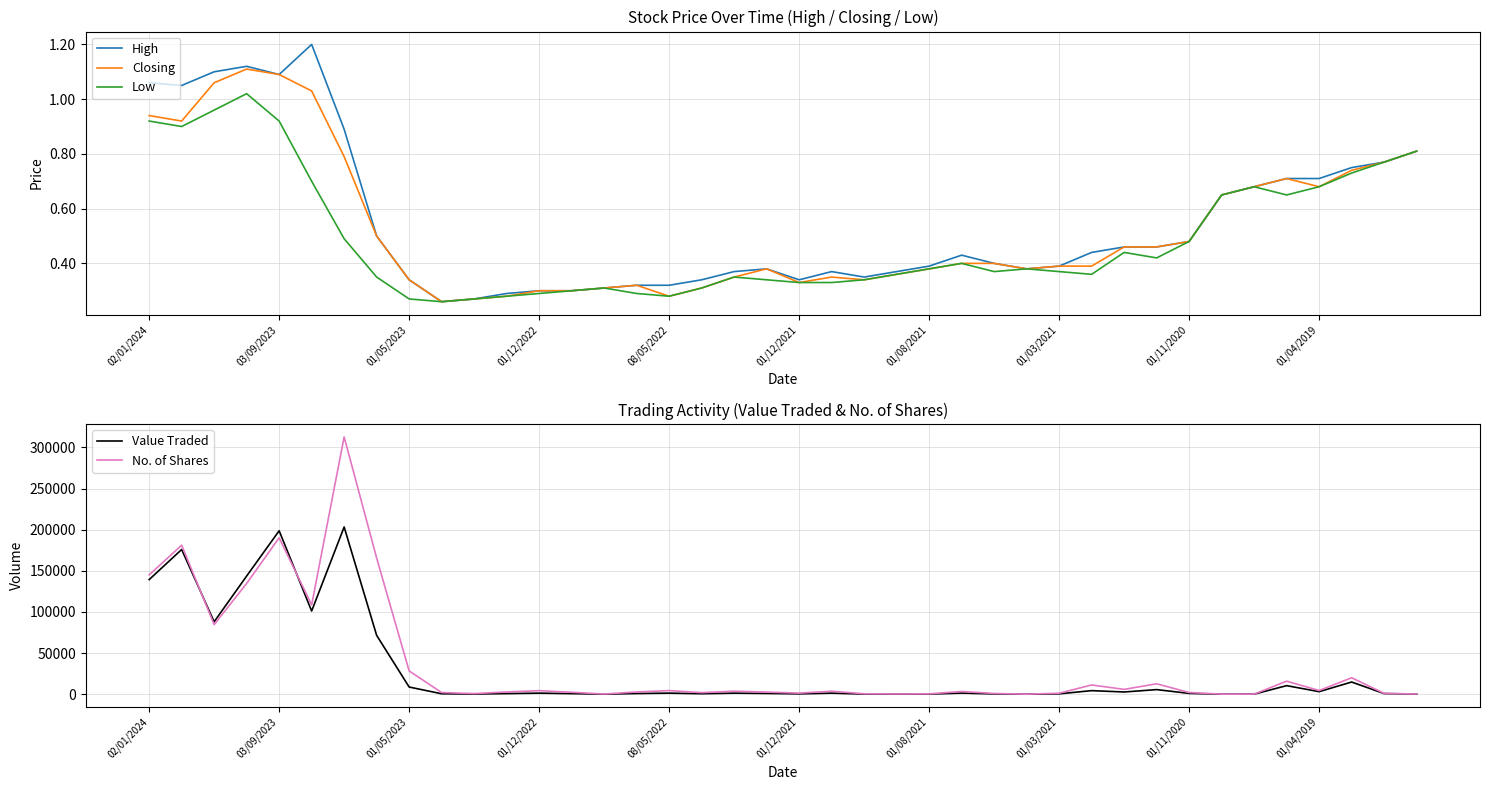

What is the highest value of the Value Traded series?

203293